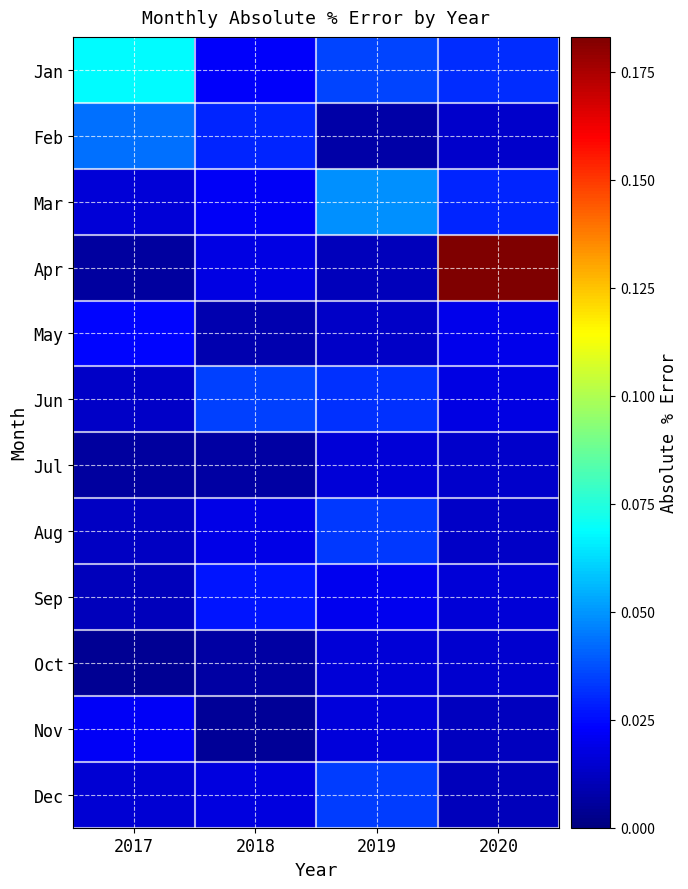

Reading left to right, list all the values displayed in this chart.

Jan: 2017=0.1	2018=0.0	2019=0.0	2020=0.0
Feb: 2017=0.0	2018=0.0	2019=0.0	2020=0.0
Mar: 2017=0.0	2018=0.0	2019=0.0	2020=0.0
Apr: 2017=0.0	2018=0.0	2019=0.0	2020=0.2
May: 2017=0.0	2018=0.0	2019=0.0	2020=0.0
Jun: 2017=0.0	2018=0.0	2019=0.0	2020=0.0
Jul: 2017=0.0	2018=0.0	2019=0.0	2020=0.0
Aug: 2017=0.0	2018=0.0	2019=0.0	2020=0.0
Sep: 2017=0.0	2018=0.0	2019=0.0	2020=0.0
Oct: 2017=0.0	2018=0.0	2019=0.0	2020=0.0
Nov: 2017=0.0	2018=0.0	2019=0.0	2020=0.0
Dec: 2017=0.0	2018=0.0	2019=0.0	2020=0.0